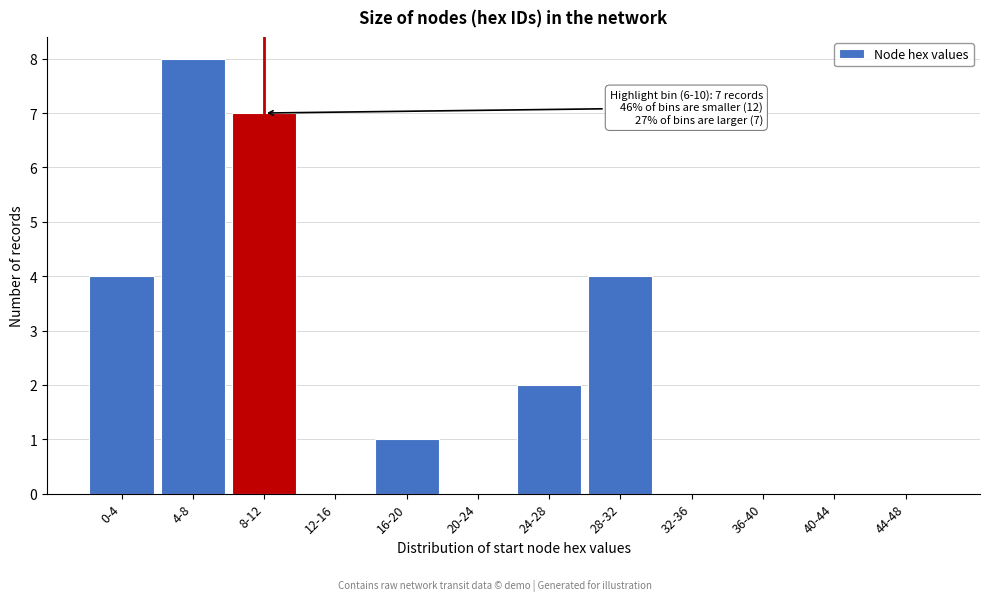

Reading left to right, transcribe all the data shown in this chart.

0-4=4	4-8=8	8-12=7	12-16=0	16-20=1	20-24=0	24-28=2	28-32=4	32-36=0	36-40=0	40-44=0	44-48=0